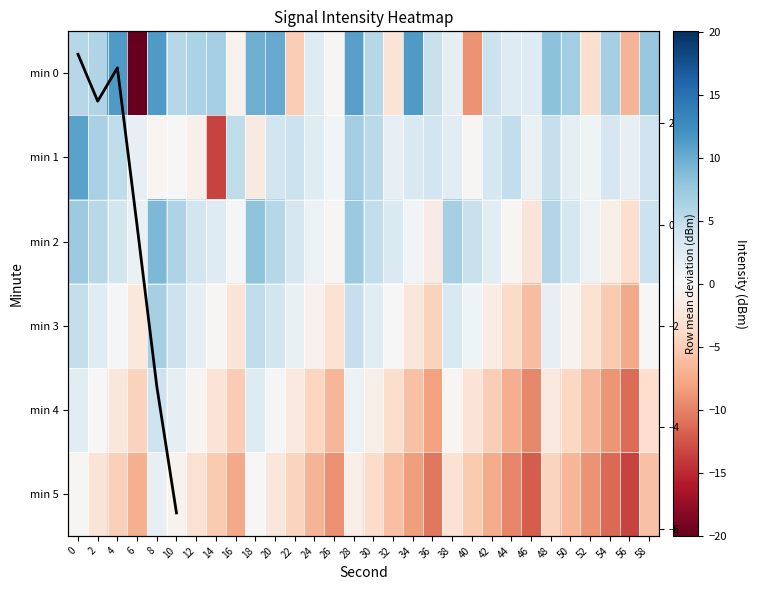

Which category has the highest value in the 2 series?

8